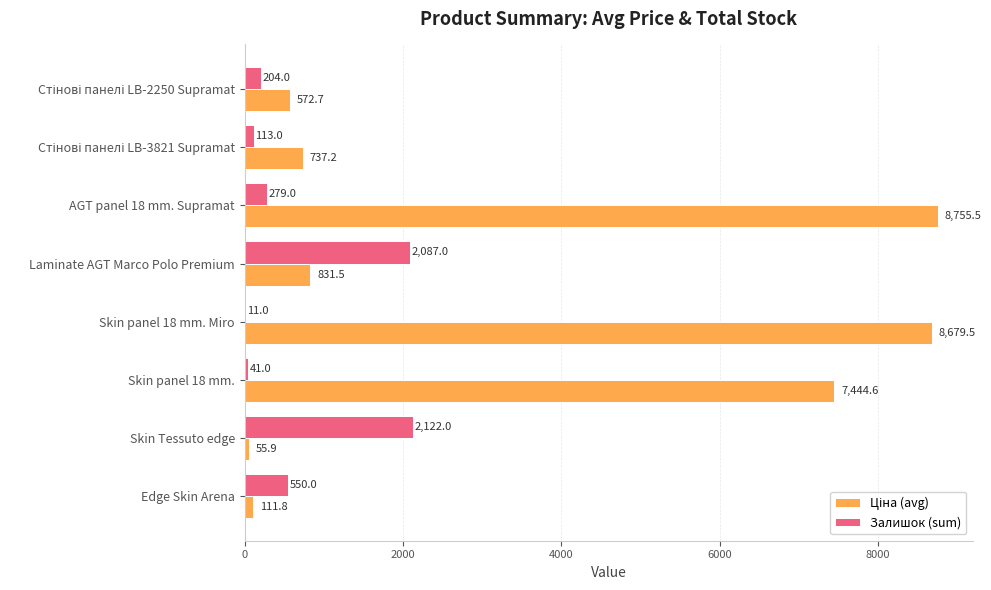

The Залишок (sum) series shows 134.2 at Edge Skin Arena. True or false?

False